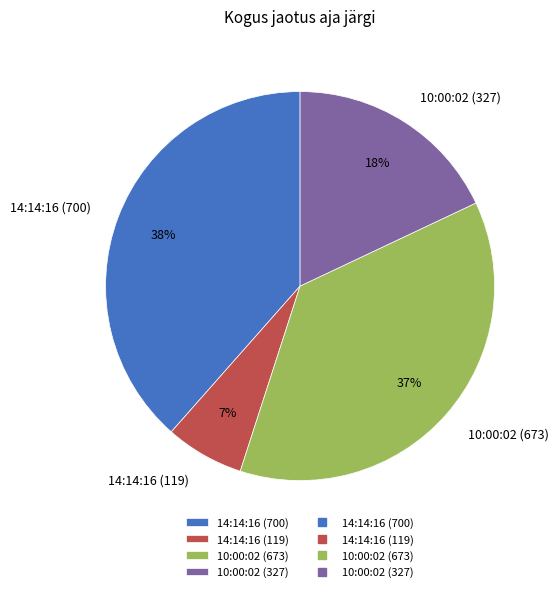

The 14:14:16 (119) slice represents 14% of the pie. True or false?

False